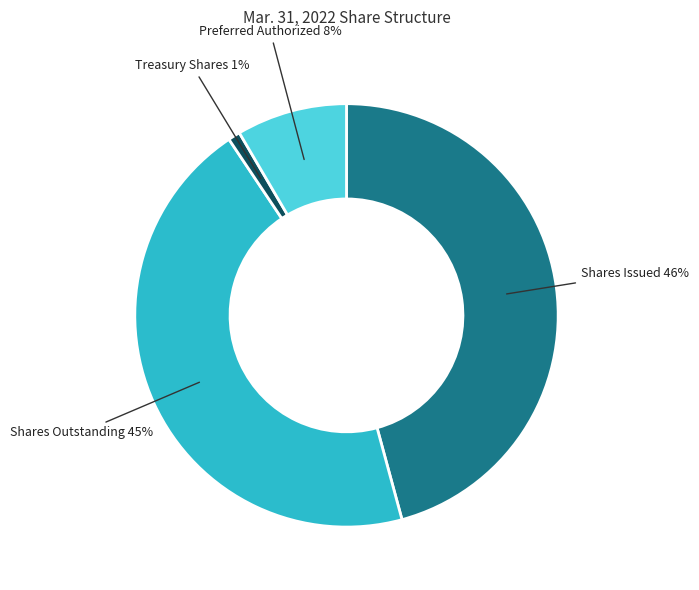

To the nearest percent, what is the difference between the largest and smallest slice percentages?

45%